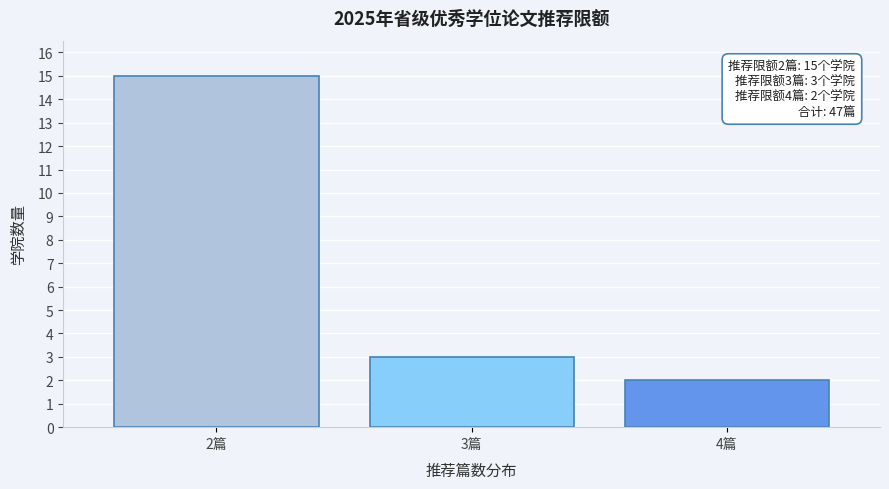

Reading right to left, what are all the values shown in this chart?

4篇=2	3篇=3	2篇=15